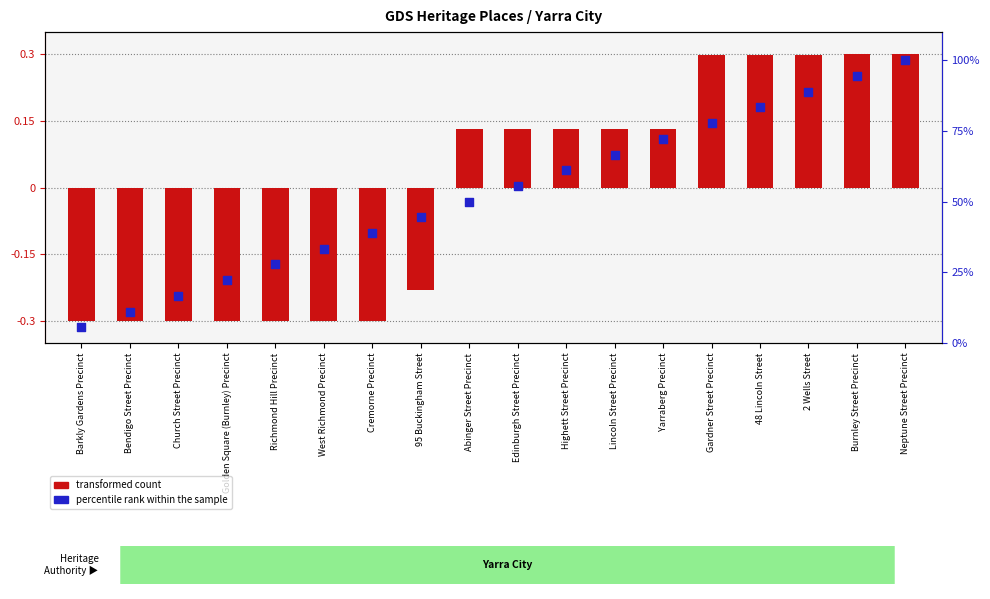

What is the change in value from Richmond Hill Precinct to Highett Street Precinct?

+33.3